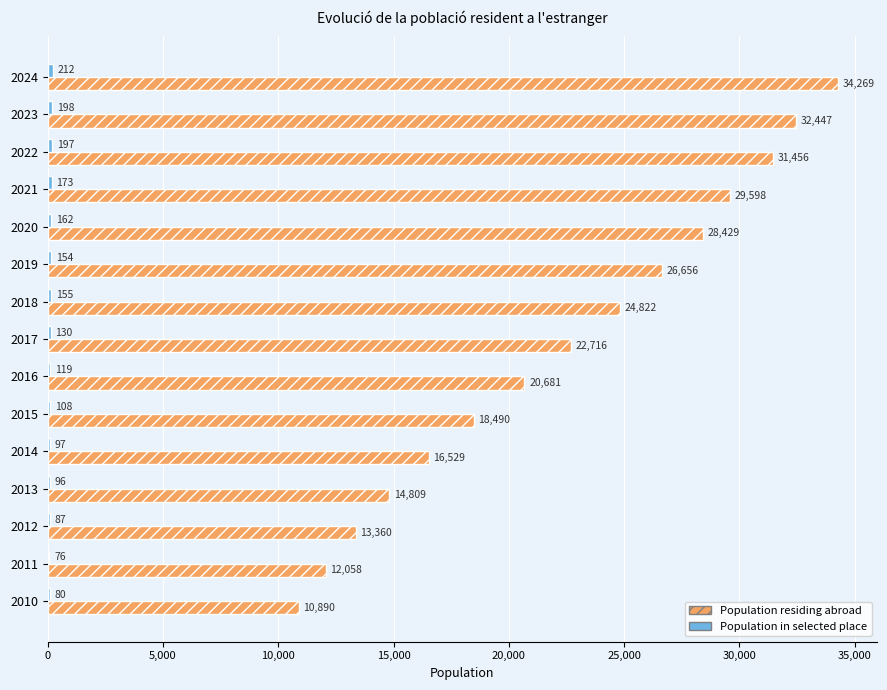

Which category has the highest value across all series?

2024